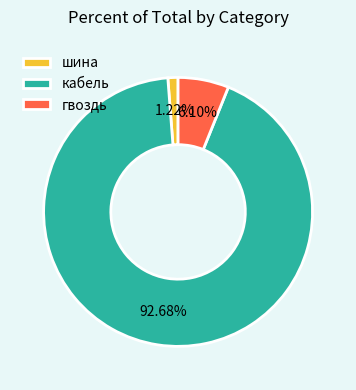

Approximately how many times larger is the value at гвоздь compared to кабель?

0.1